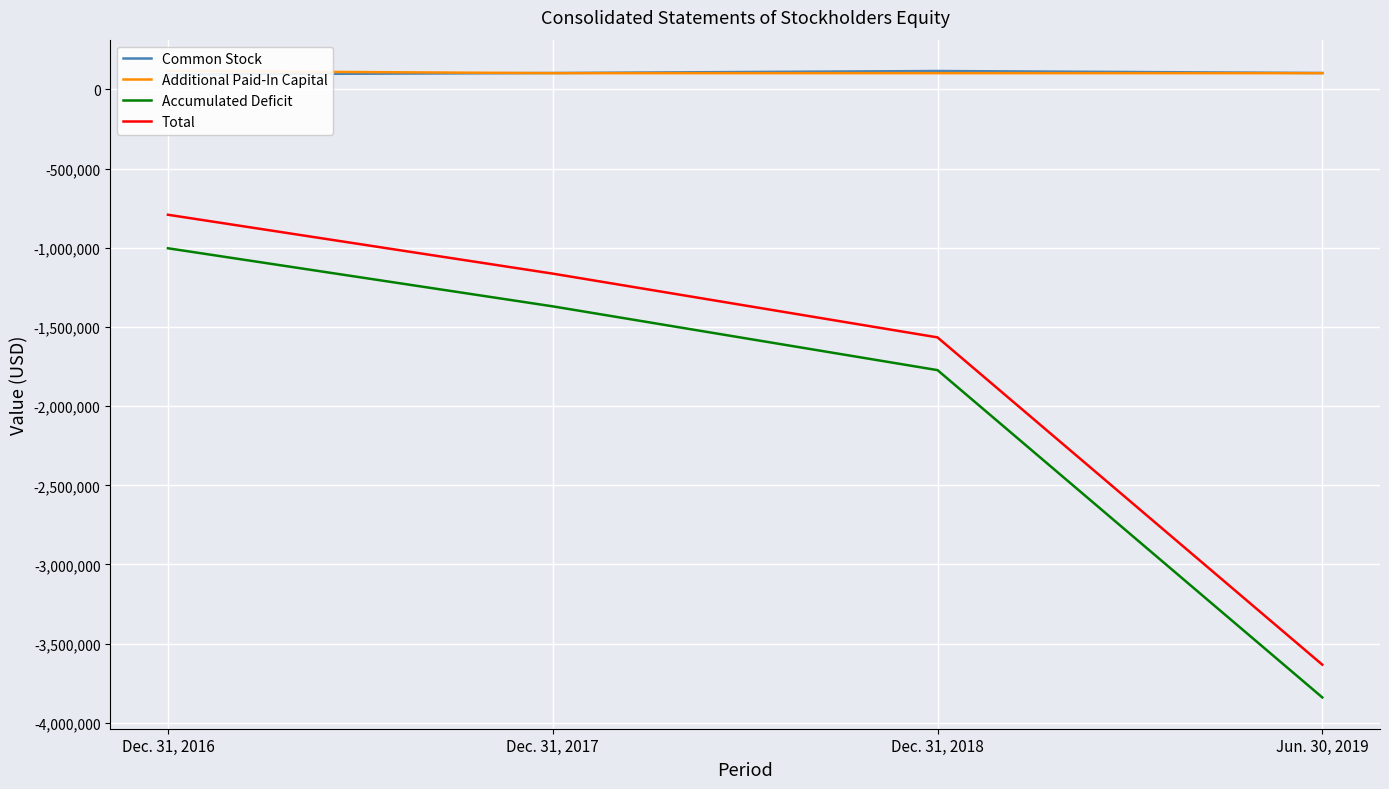

Which series changed the most between Dec. 31, 2016 and Dec. 31, 2017?

Total